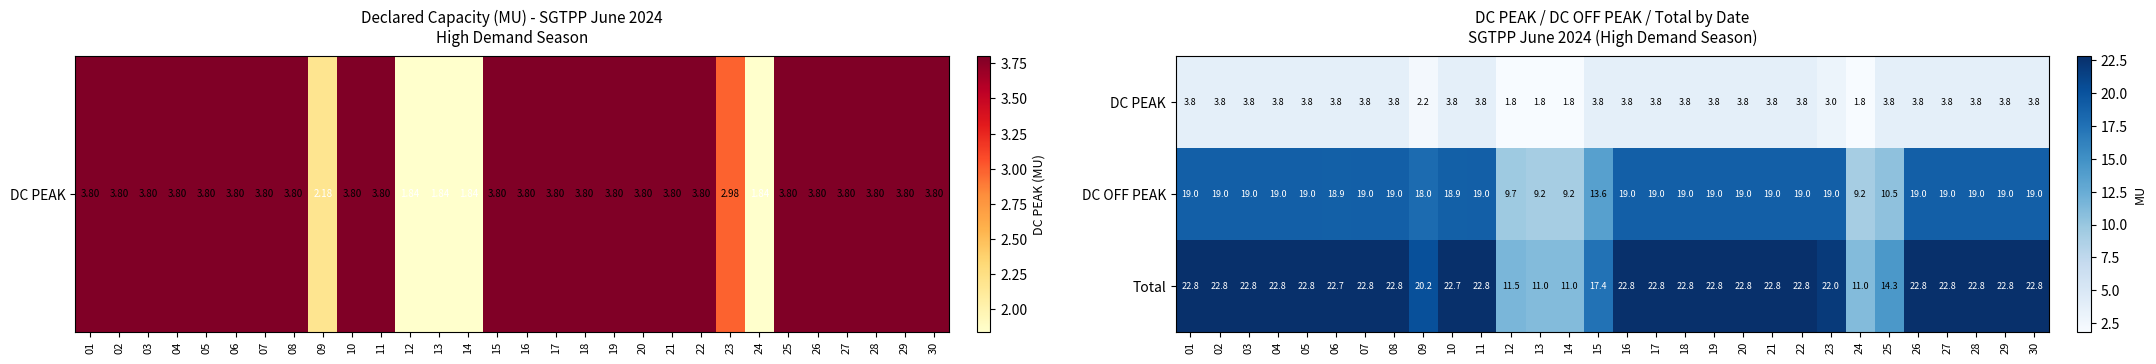

The value of Total at 19 is 22.8. True or false?

True